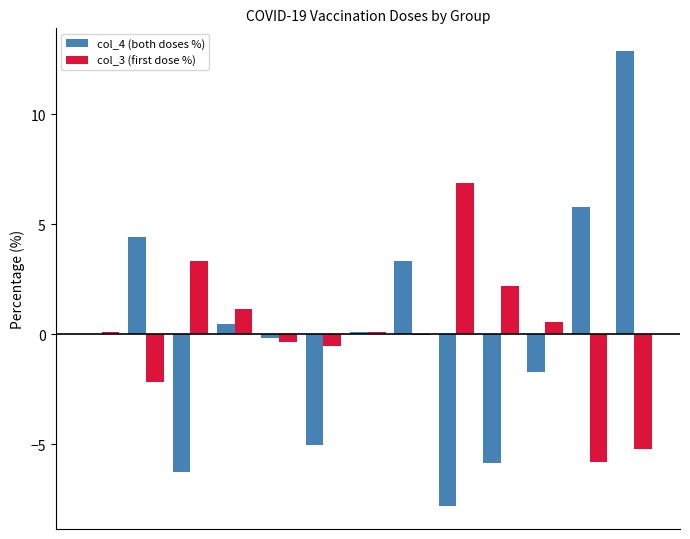

What is the highest value of the col_4 (both doses %) series?

12.9